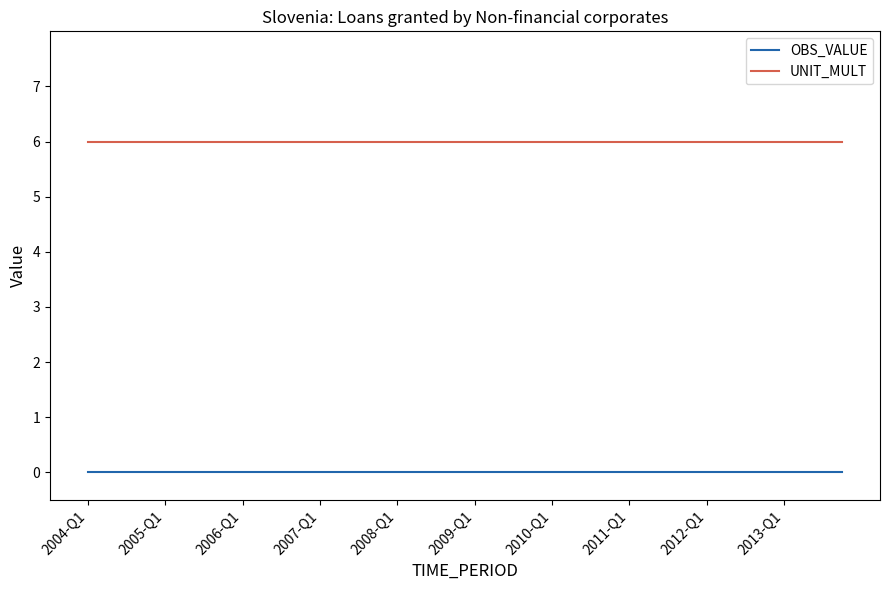

At how many categories does at least one series exceed 2?

40